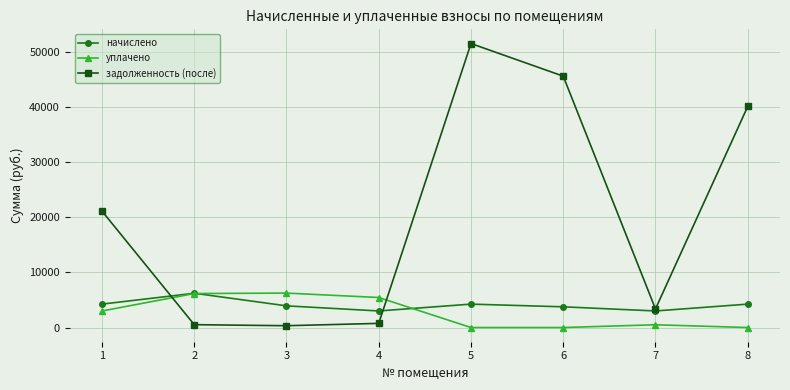

How many interior local peaks does the начислено series have?

2